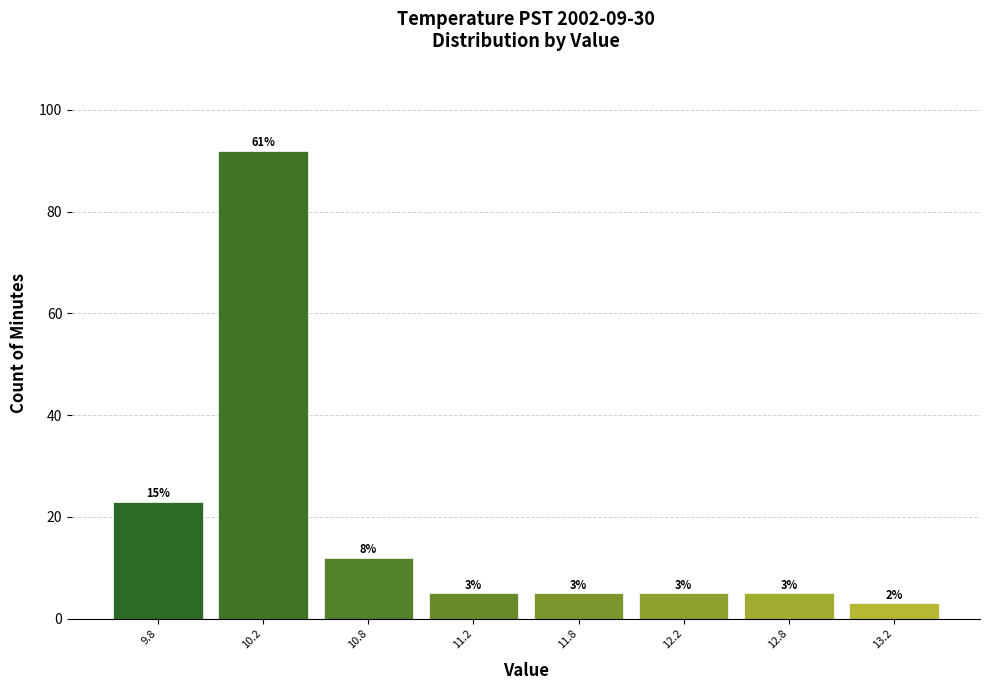

Reading right to left, list all the values displayed in this chart.

13.2=3	12.8=5	12.2=5	11.8=5	11.2=5	10.8=12	10.2=92	9.8=23